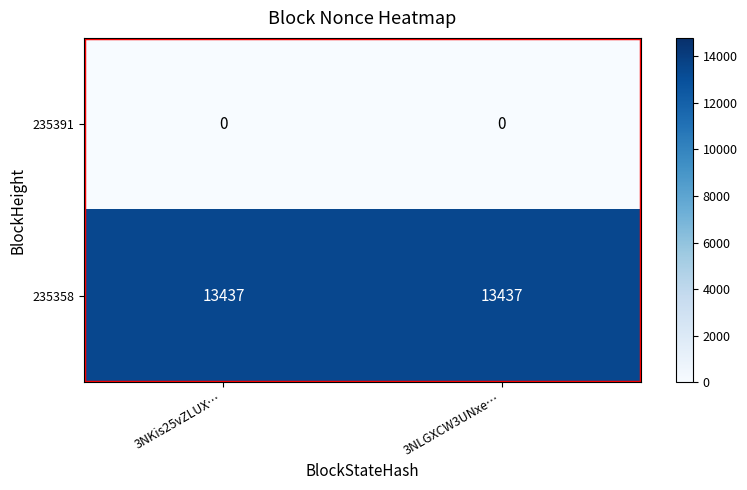

What is the sum of all 235358 values?

26874